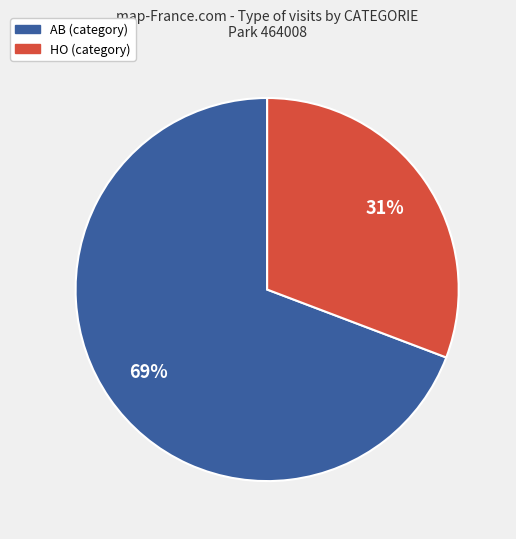

The AB slice represents 83% of the pie. True or false?

False